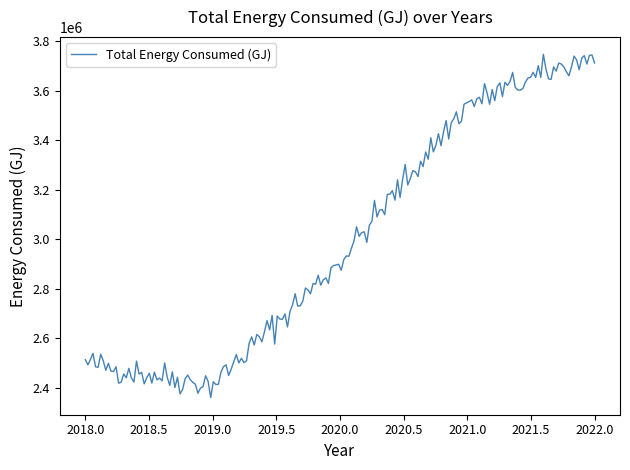

What is the maximum value shown in the chart?

3746502.4